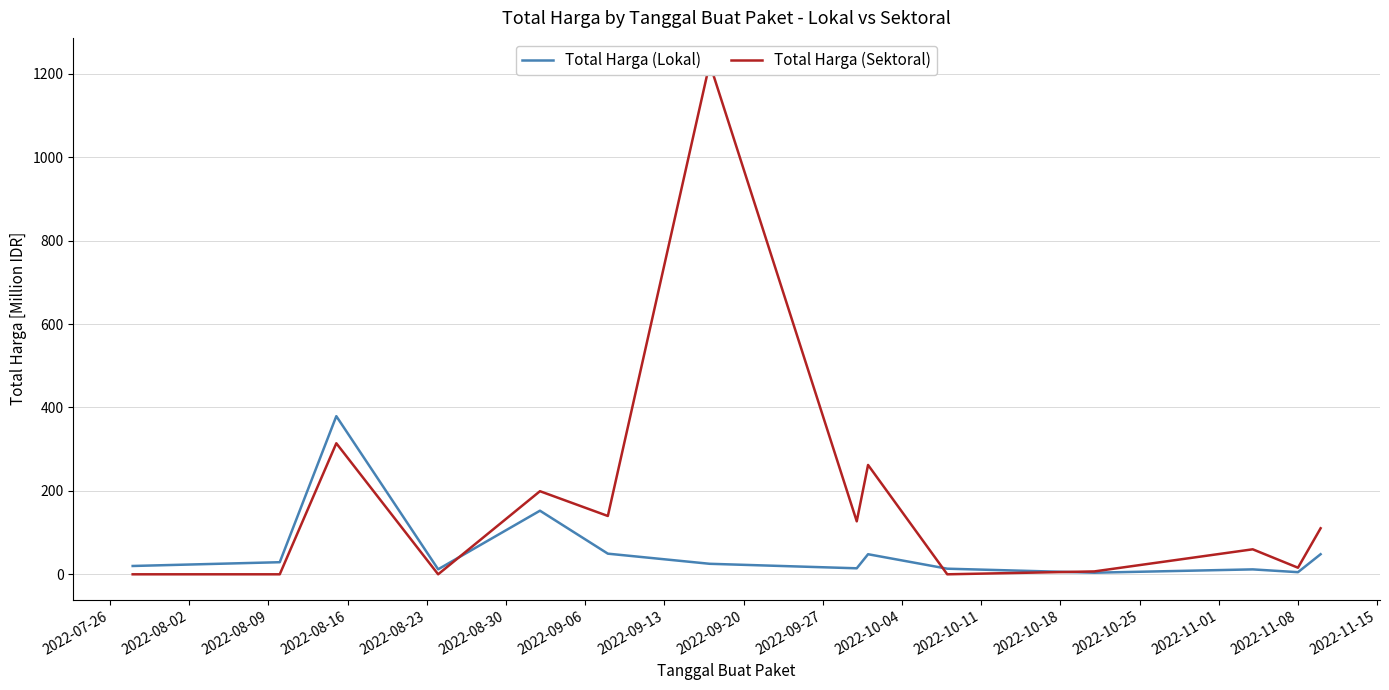

Reading right to left, transcribe all the data shown in this chart.

Total Harga (Lokal): 48.1	5.1	11.8	3.8	13.4	48.1	14.4	25.2	49.5	152.5	12.0	379.1	29.0	19.9
Total Harga (Sektoral): 110.4	15.8	59.9	6.9	0.0	262.1	127.0	1224.7	139.8	199.2	0.0	314.1	0.0	0.0